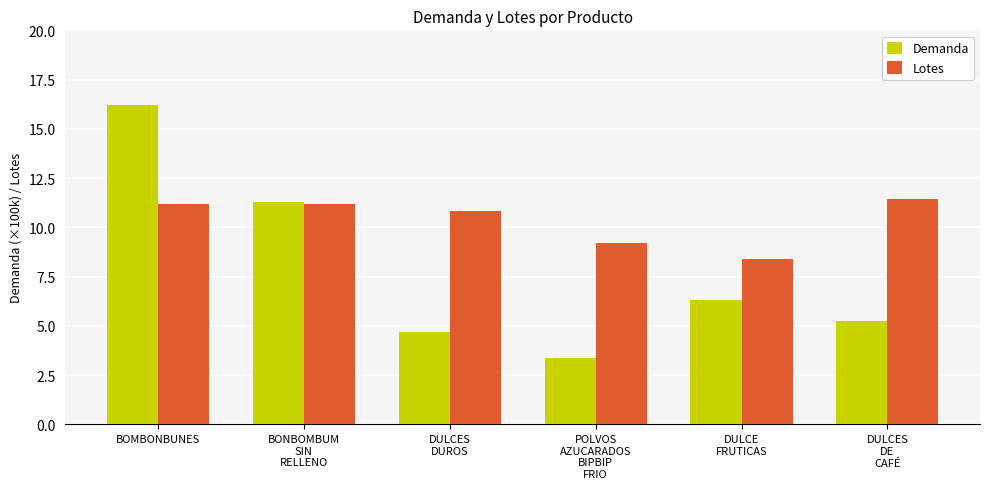

Rank the series at POLVOS
AZUCARADOS
BIPBIP
FRIO from highest to lowest value.

Lotes, Demanda